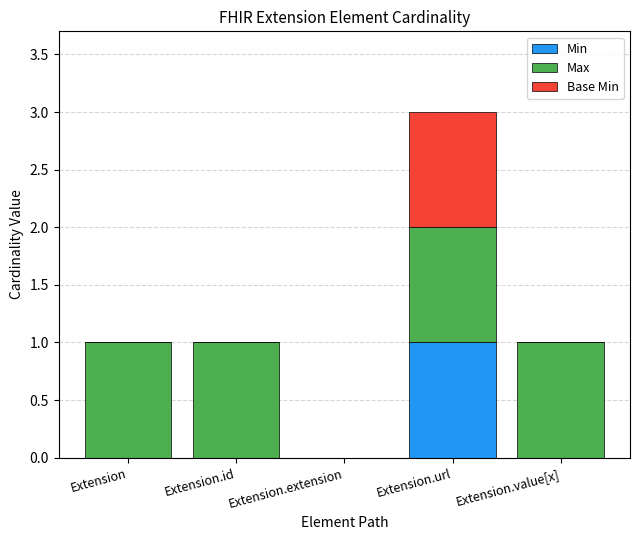

The value of Min at Extension.url is 2. True or false?

False